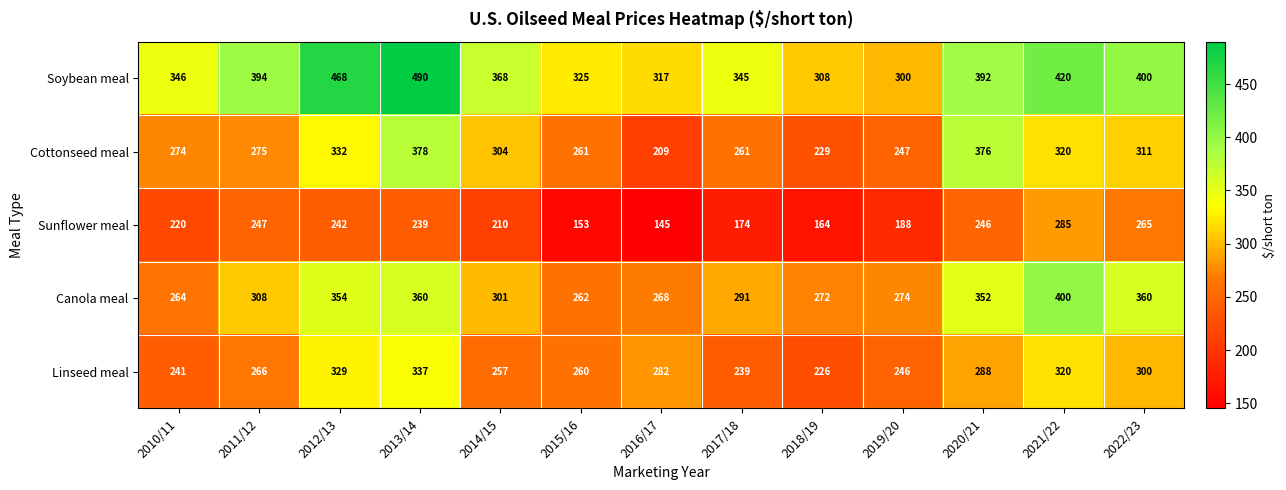

Which series changed the most between 2012/13 and 2019/20?

Soybean meal